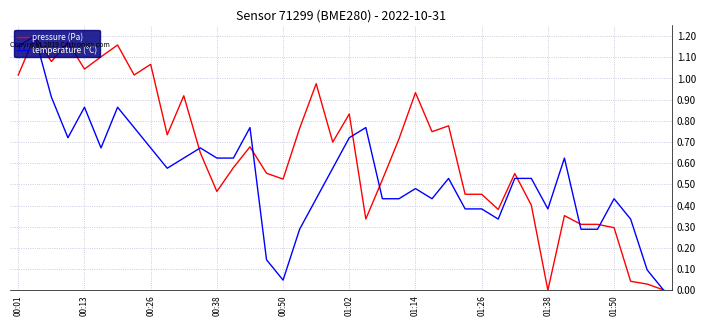

Which series has the largest total across all categories?

pressure (Pa)